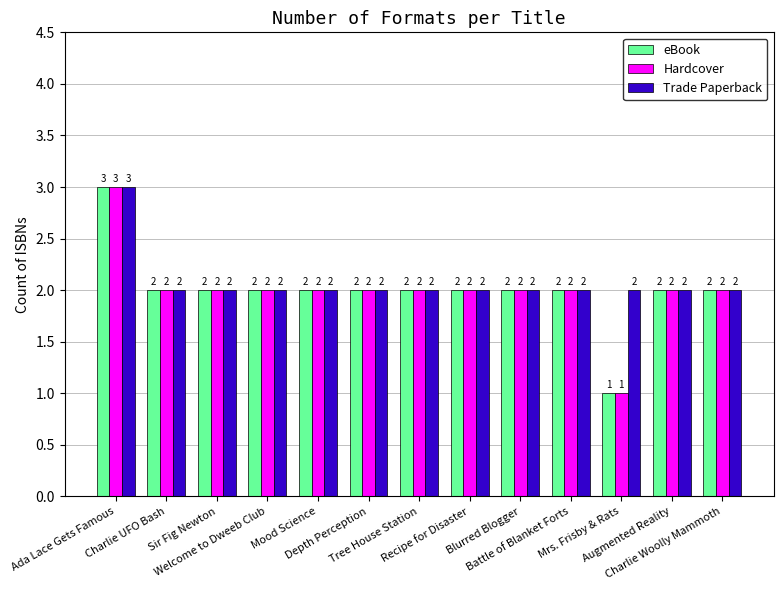

How many bars are there in total?

39